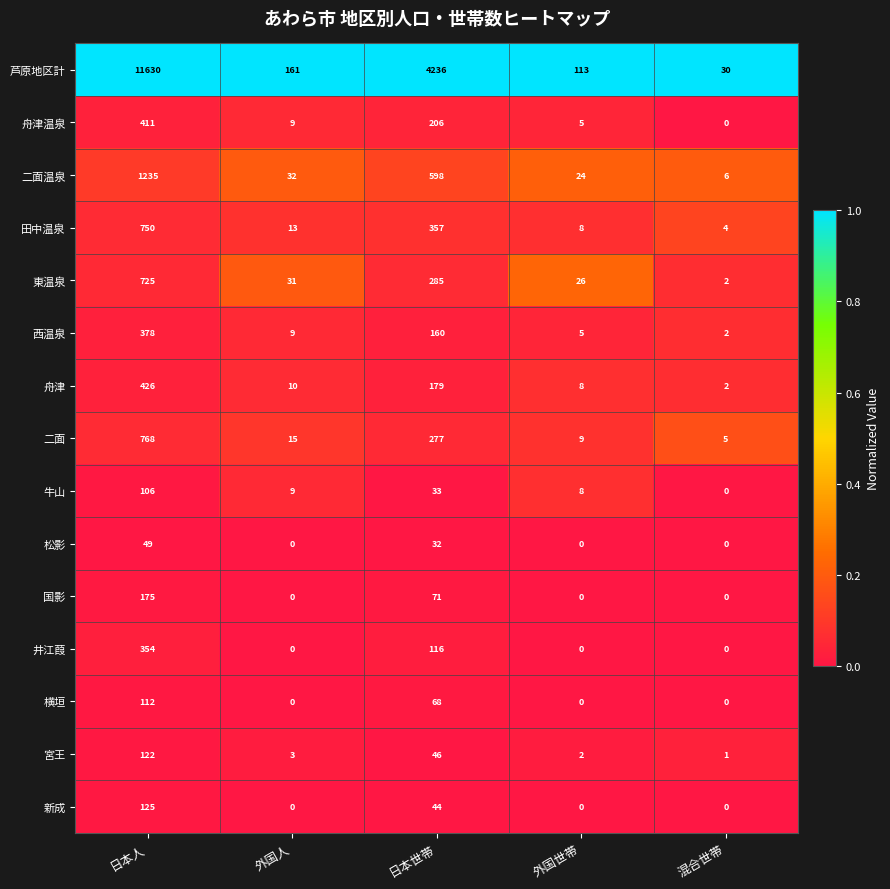

What is the total value across all series at 日本世帯?

6708